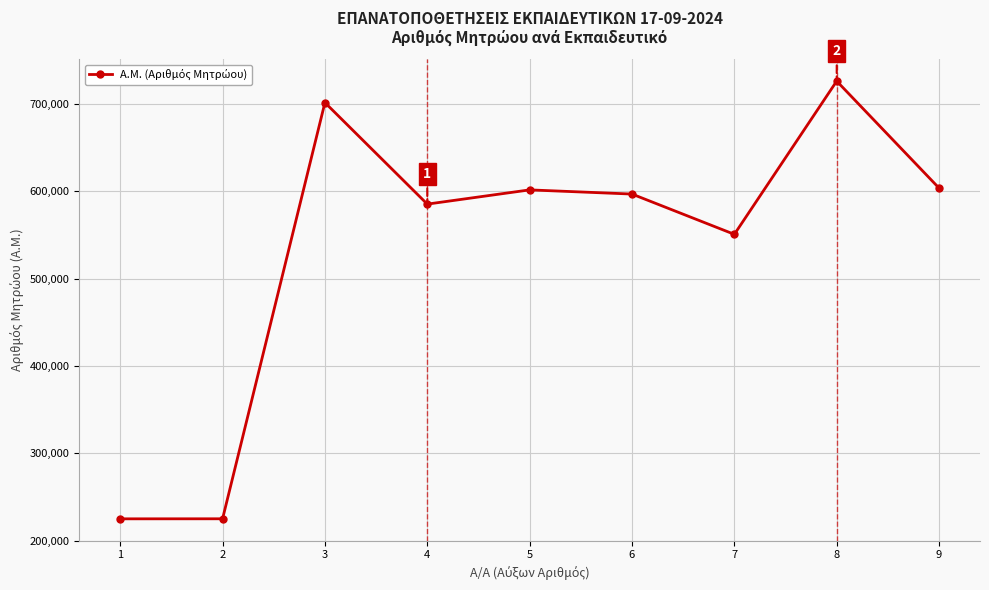

What is the greatest value displayed?

725864